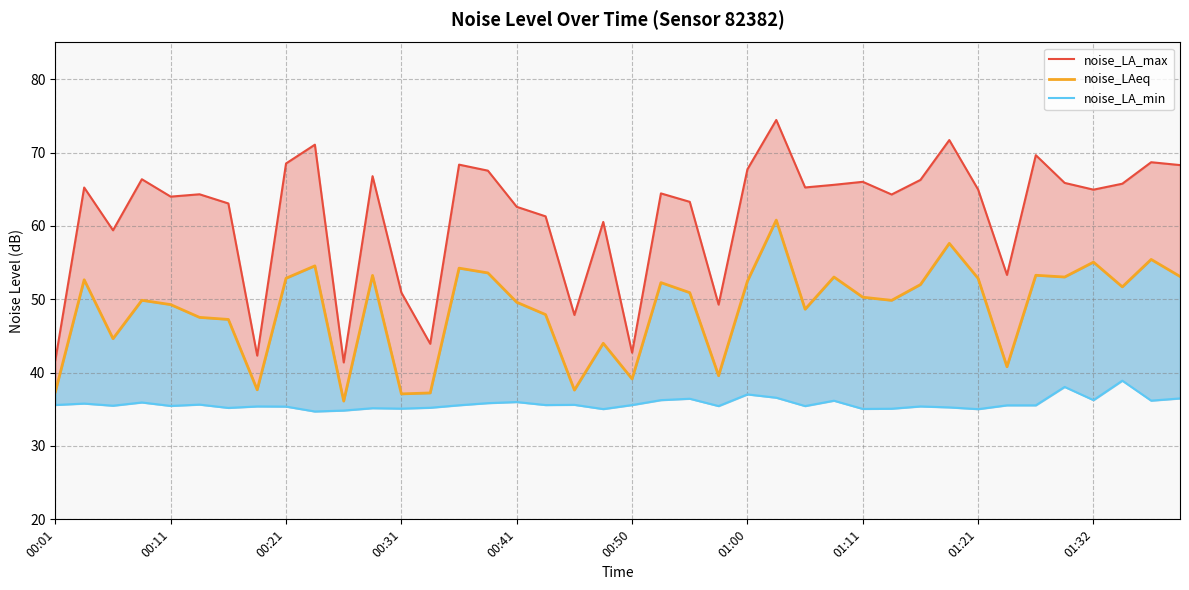

Between 36 and 37, which is larger?

37